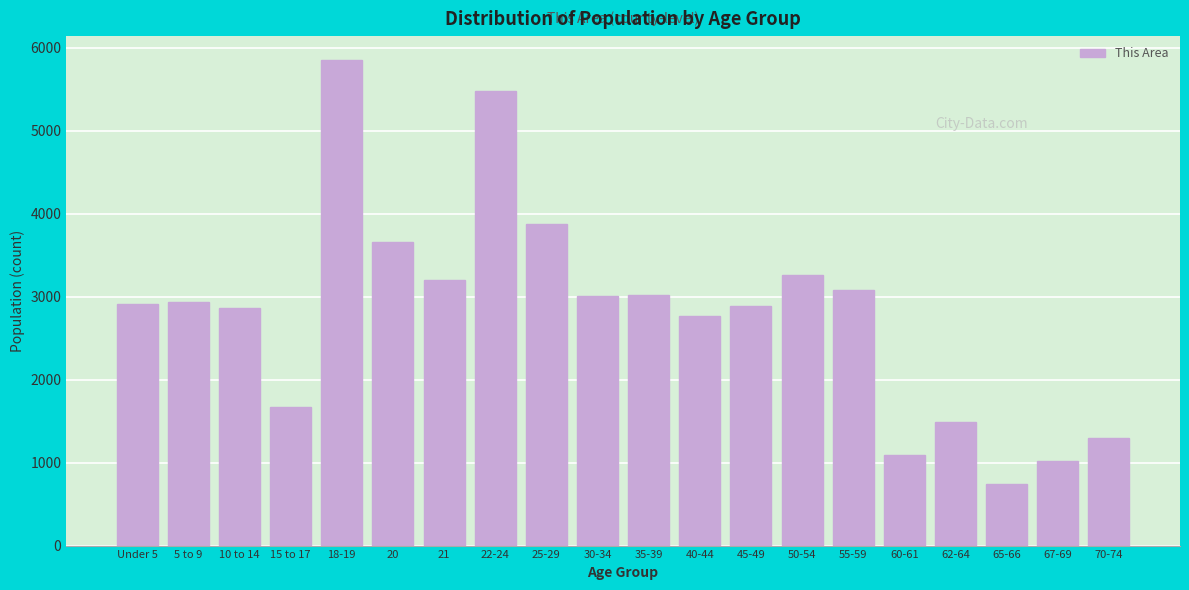

At which category does the chart reach its peak across all series?

18-19